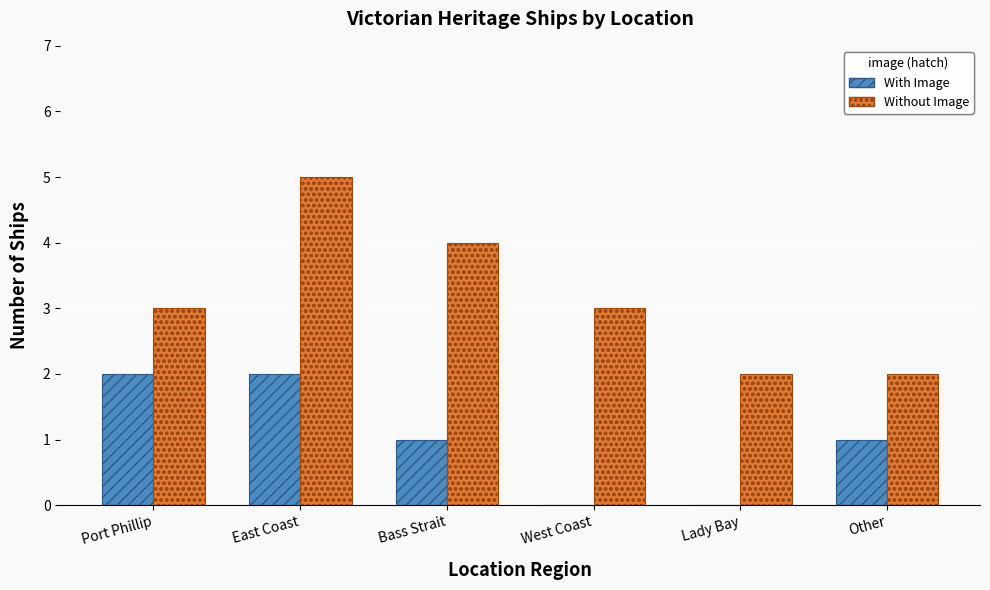

How many groups of bars are there?

6